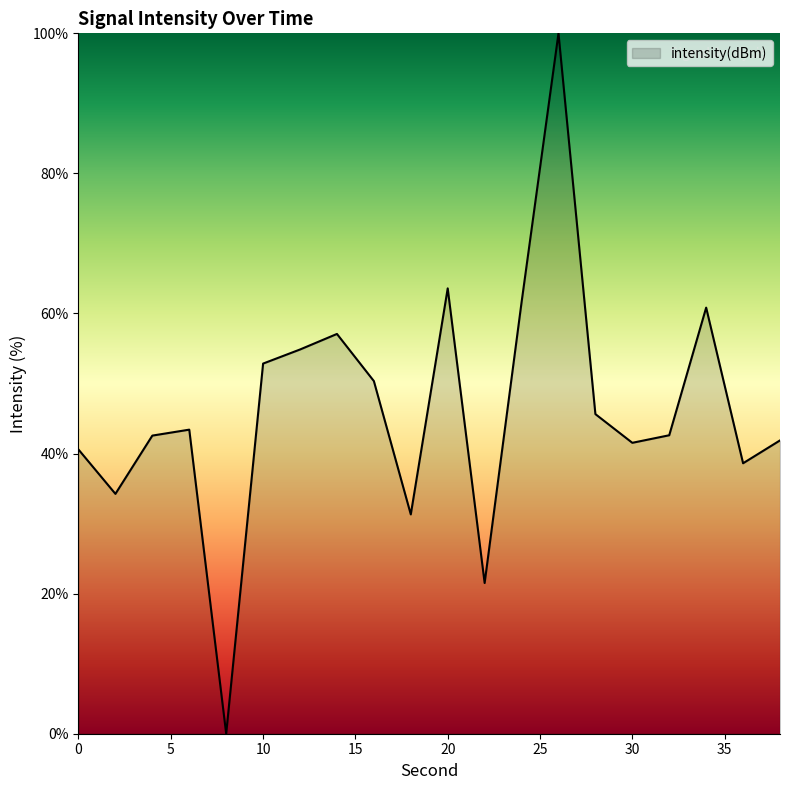

What is the average value?

46.3